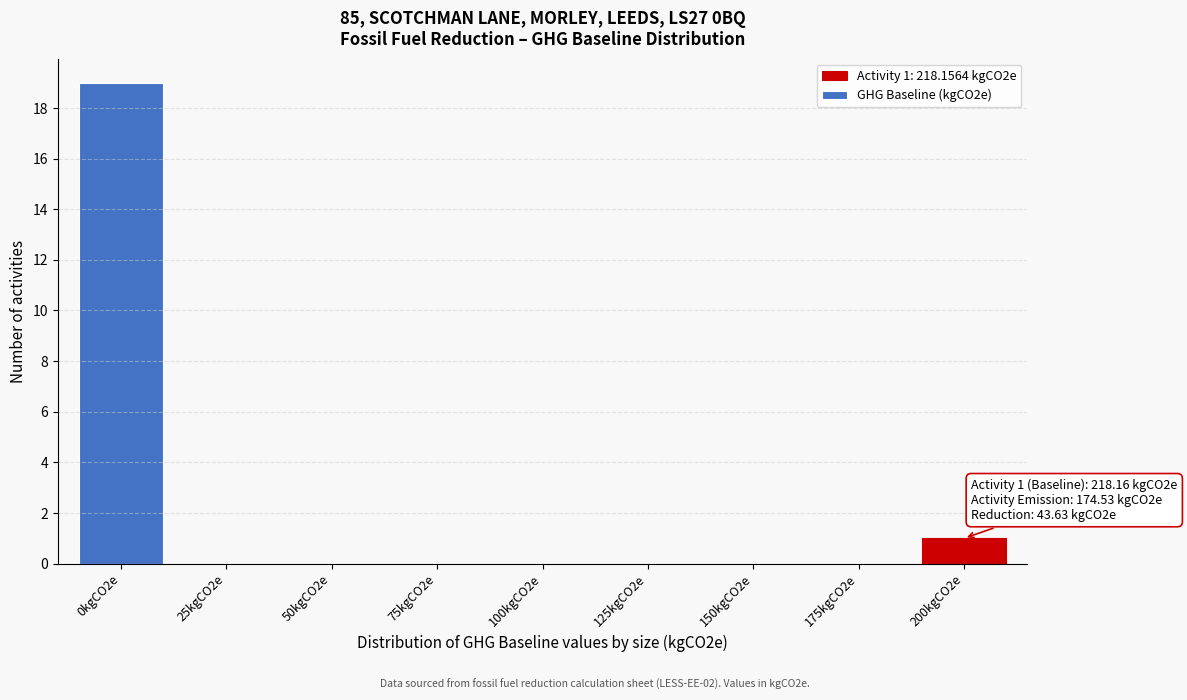

Reading right to left, extract all data points from this chart.

200kgCO2e=1	175kgCO2e=0	150kgCO2e=0	125kgCO2e=0	100kgCO2e=0	75kgCO2e=0	50kgCO2e=0	25kgCO2e=0	0kgCO2e=19